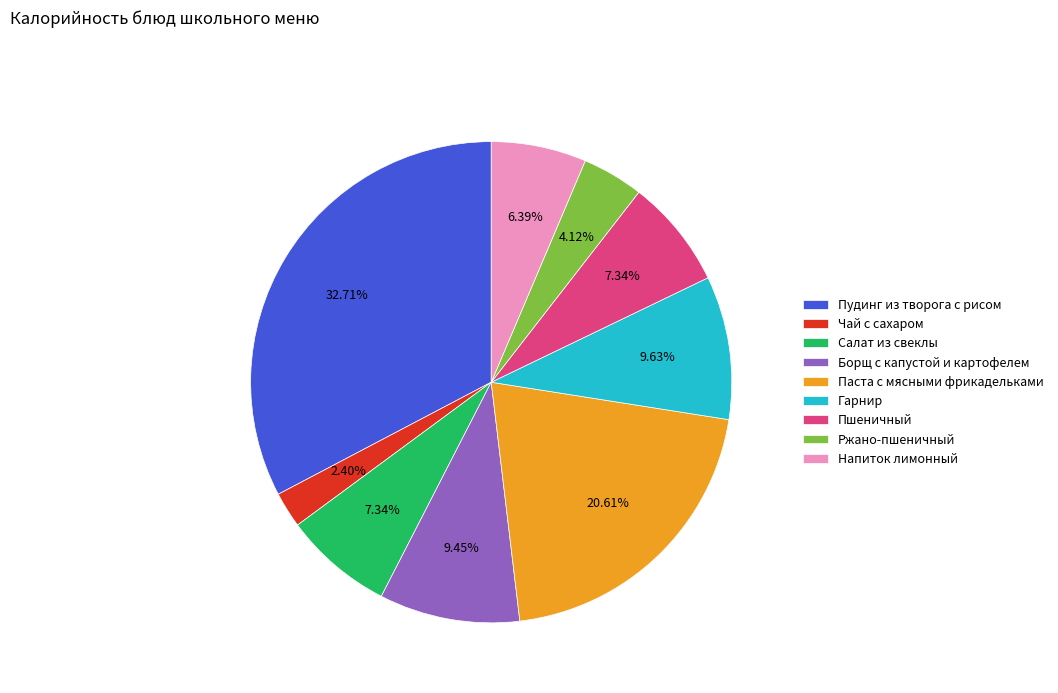

What percentage is the Гарнир slice, to the nearest percent?

10%